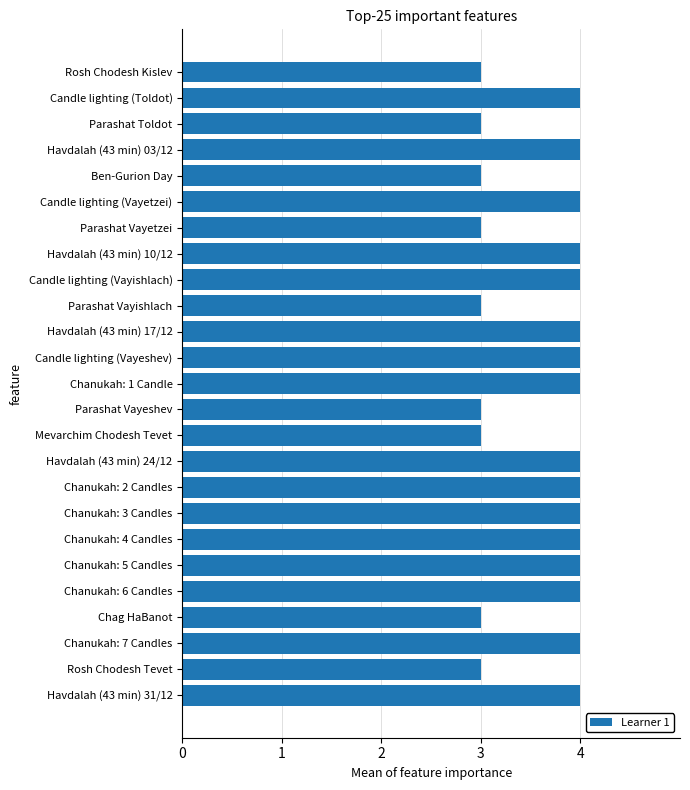

What is the minimum value shown in the chart?

3